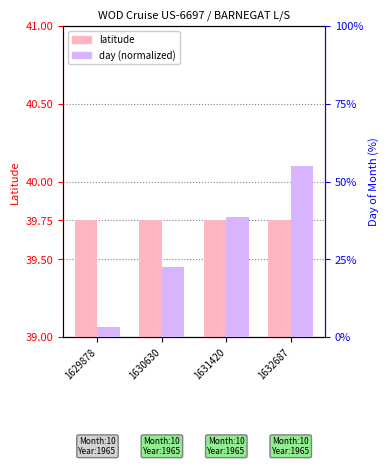

What is the minimum value shown in the chart?

3.2